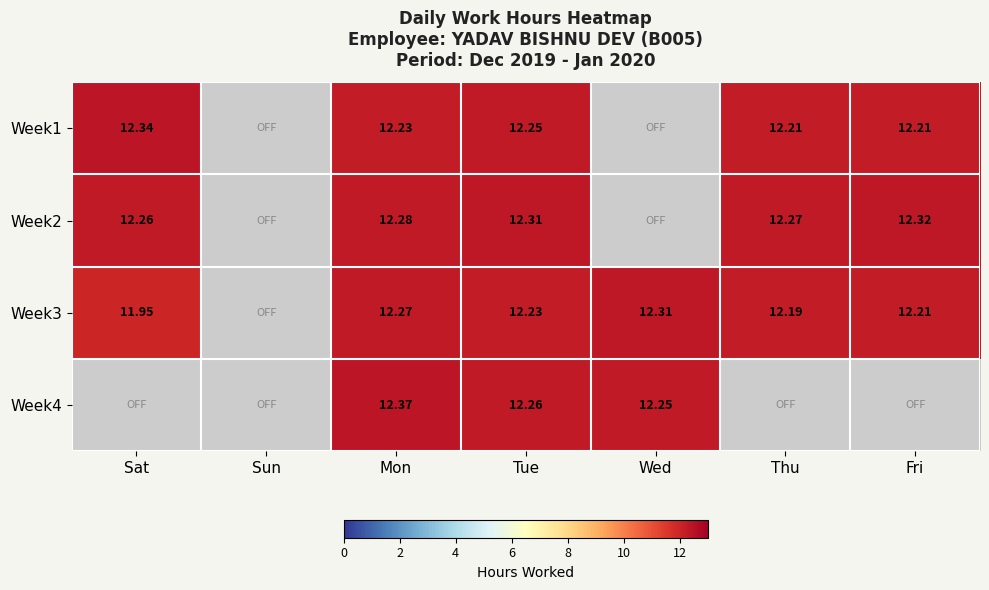

Is the value of Week2 at Tue greater than the value of Week4 at Mon?

No